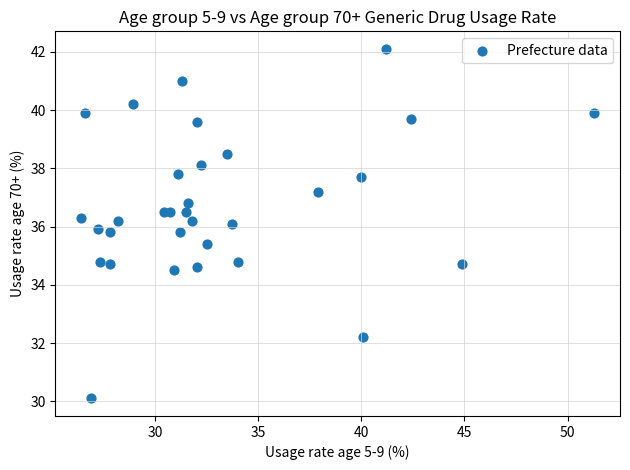

What is the range of X values (max minus min)?

24.9